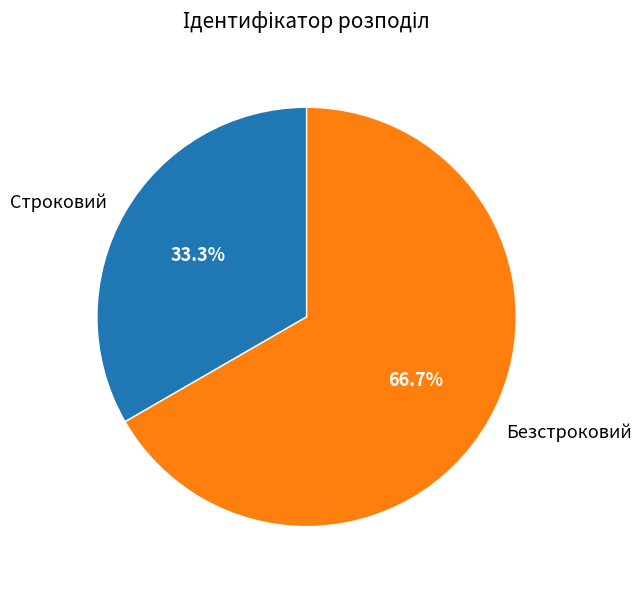

What percentage is the Безстроковий slice, to the nearest percent?

67%